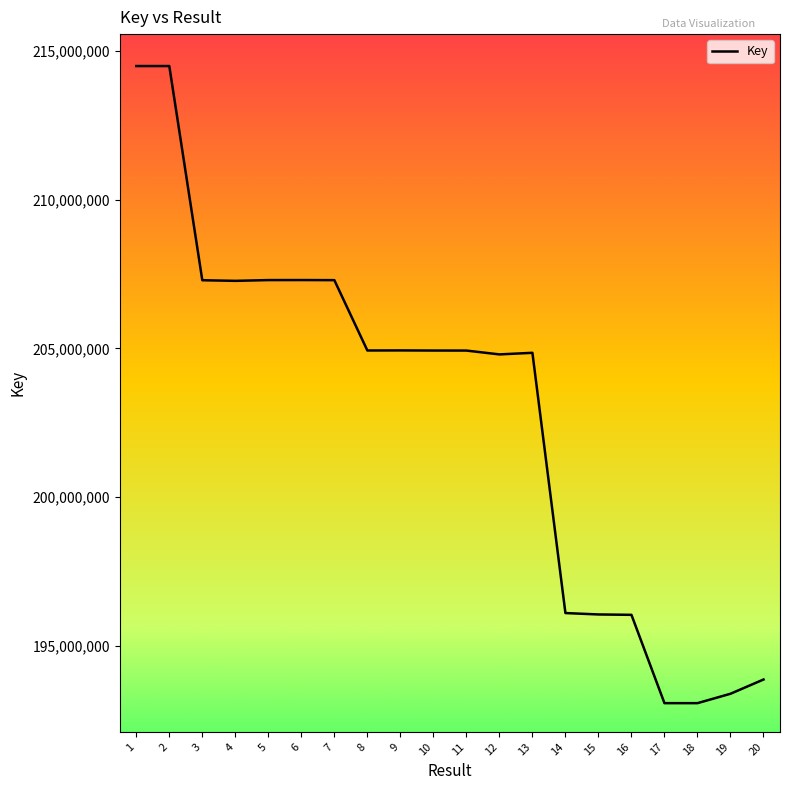

The value at 2 is 214484057. True or false?

True